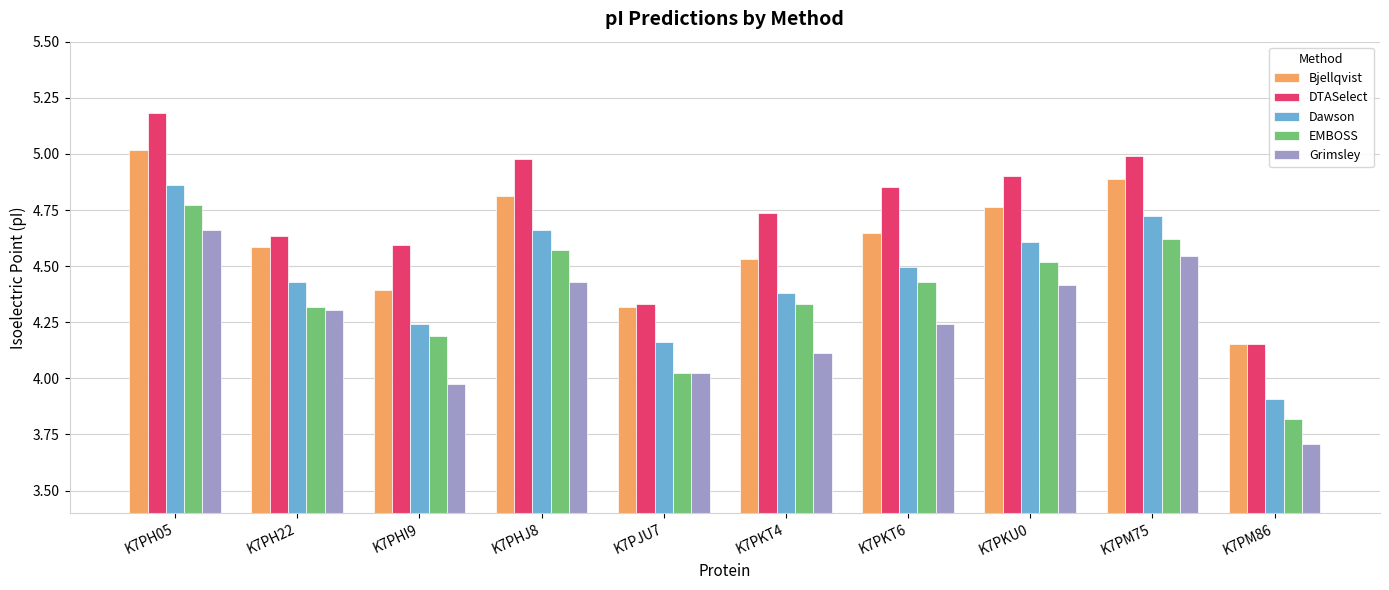

How many groups of bars are there?

10